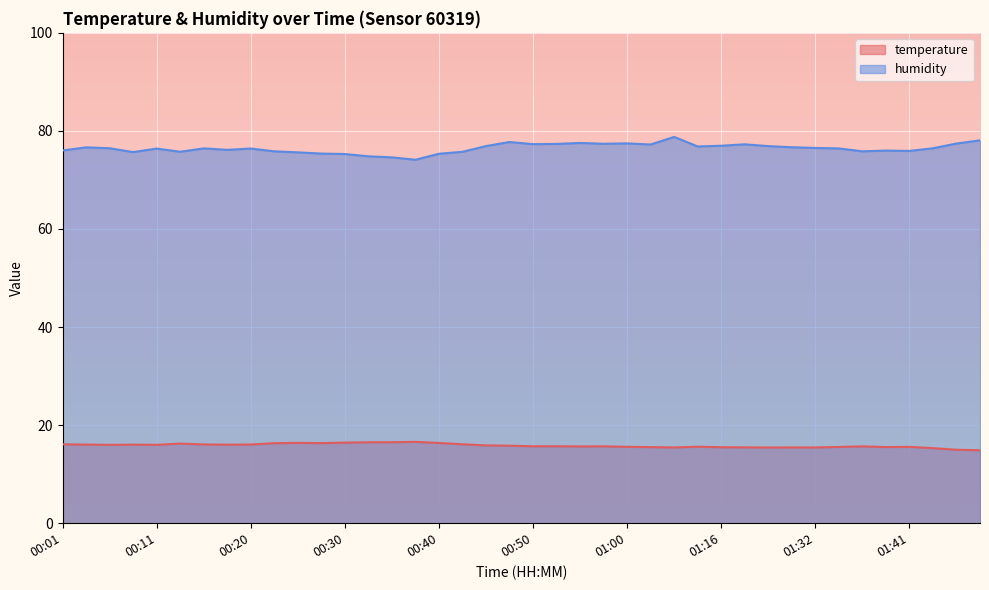

What is the difference between the maximum and minimum values in the temperature series?

1.7